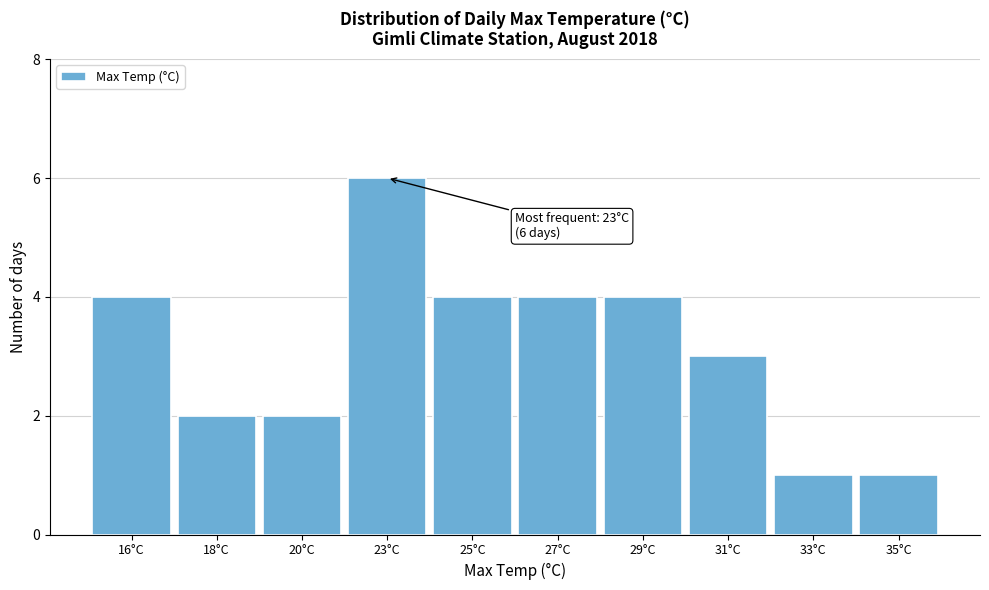

Reading left to right, list all the values displayed in this chart.

4	2	2	6	4	4	4	3	1	1